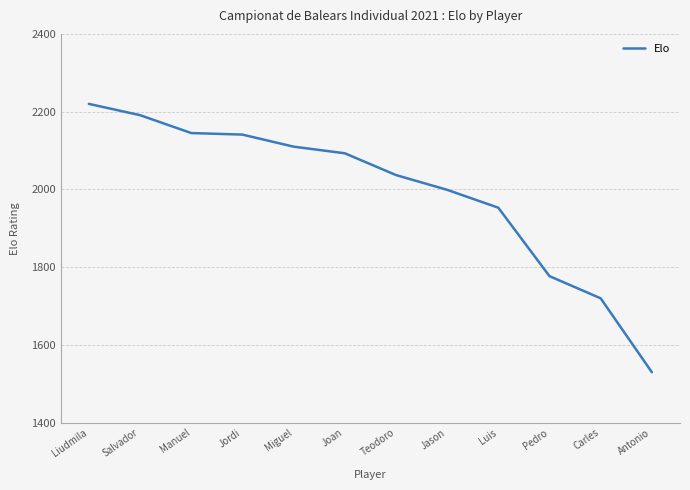

What is the greatest value displayed?

2220